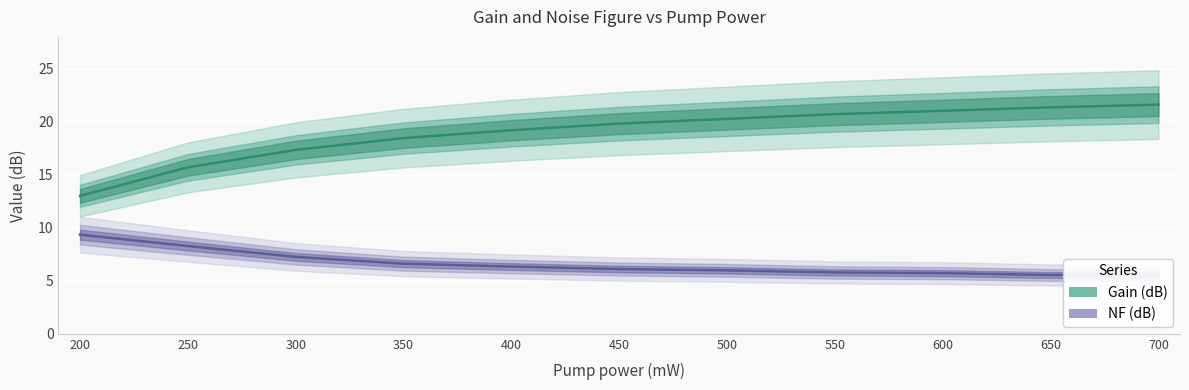

Is the value of NF (dB) at 600 greater than the value of Gain (dB) at 250?

No